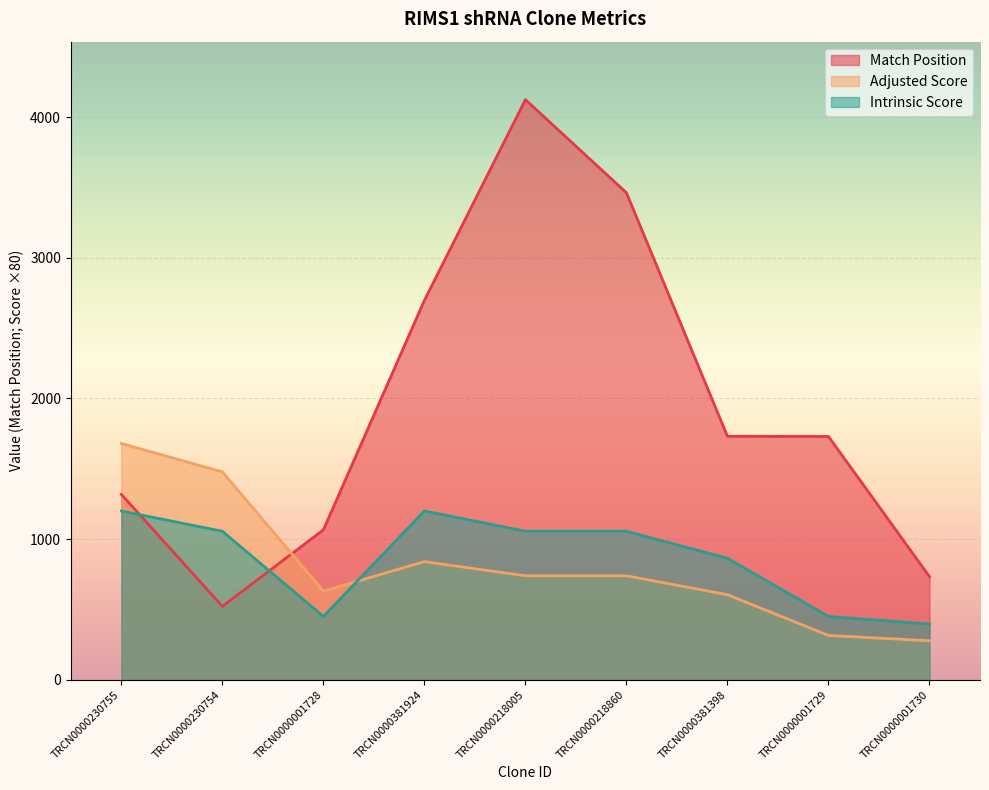

Rank the categories by Match Position value from highest to lowest.

TRCN0000218005, TRCN0000218860, TRCN0000381924, TRCN0000381398, TRCN0000001729, TRCN0000230755, TRCN0000001728, TRCN0000001730, TRCN0000230754